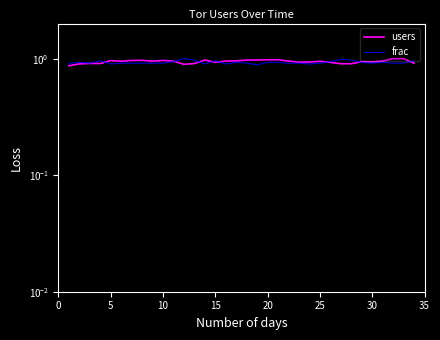

What is the minimum value for frac?

0.9